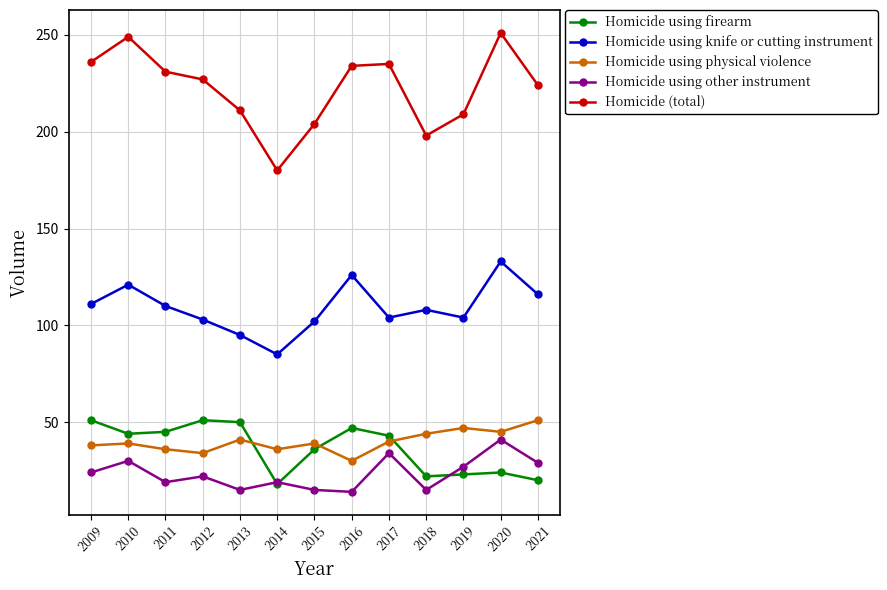

What are all the series names shown in the legend?

Homicide using firearm, Homicide using knife or cutting instrument, Homicide using physical violence, Homicide using other instrument, Homicide (total)